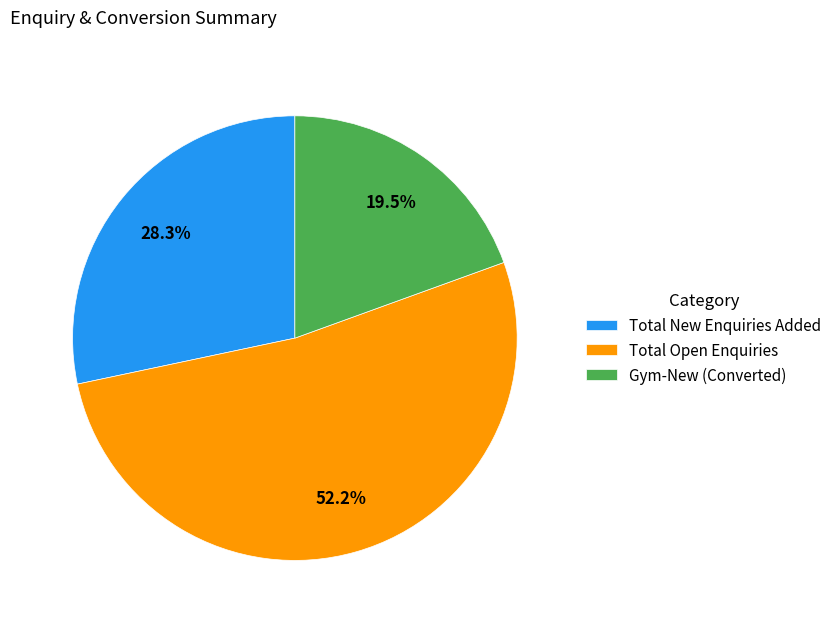

True or false: Total Open Enquiries accounts for 60% of the total.

False